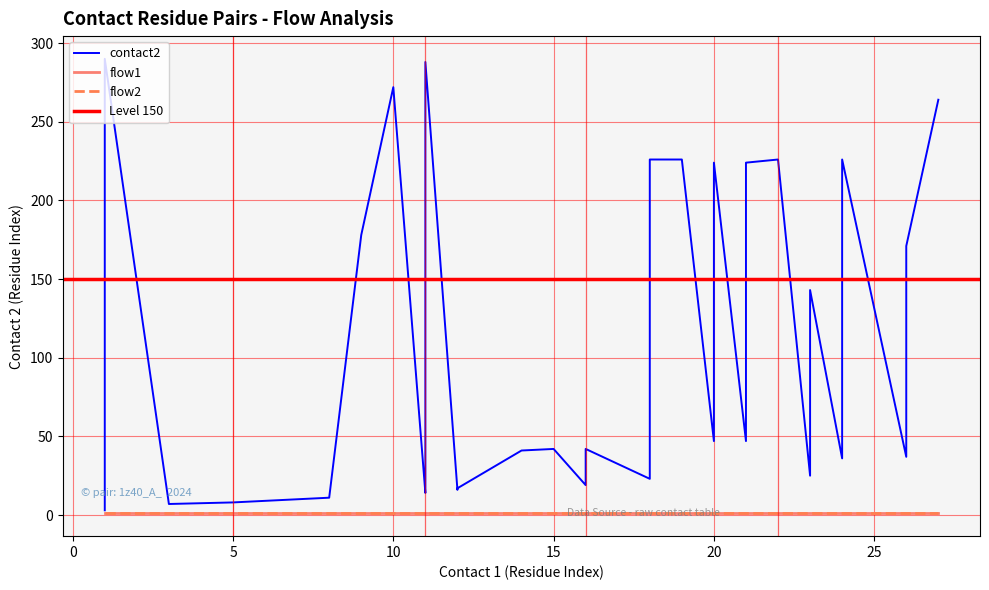

Is this an area chart (filled region under the line)?

No